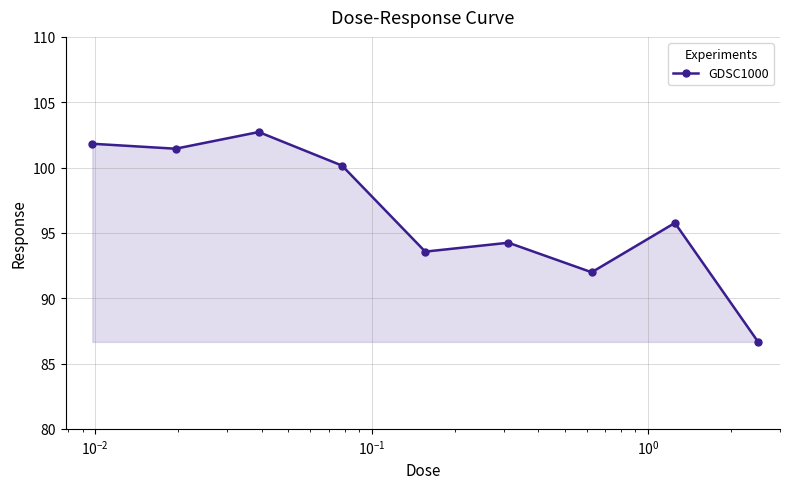

Reading left to right, list all the values displayed in this chart.

101.8	101.4	102.7	100.2	93.6	94.2	92.0	95.8	86.7